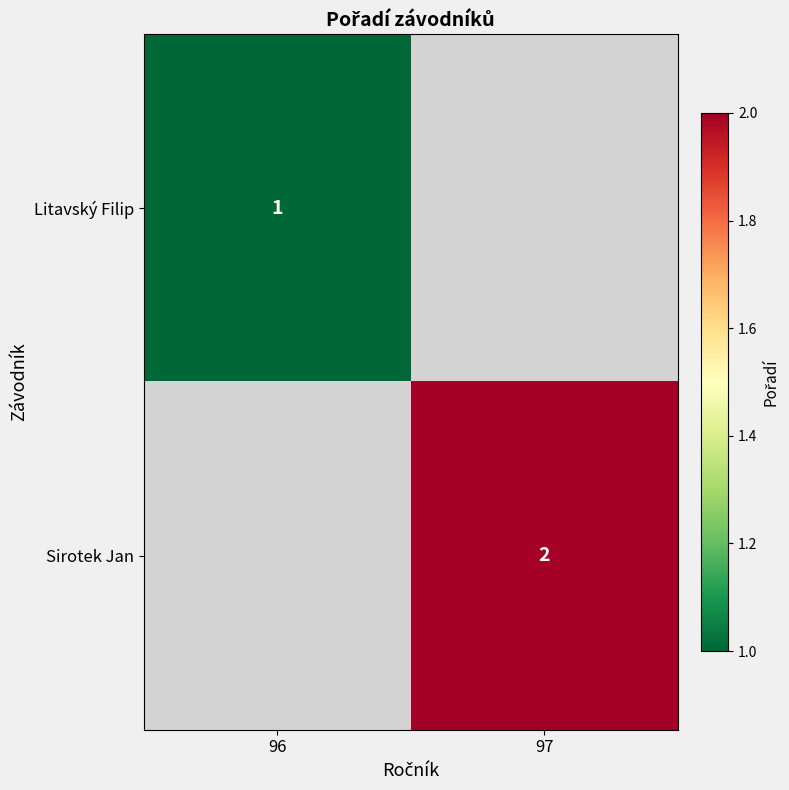

The value of Sirotek Jan at 97 is 2. True or false?

True